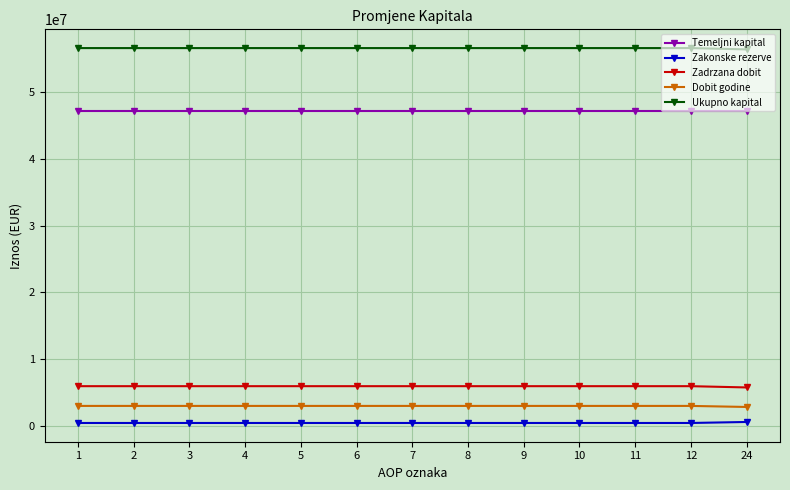

The value of Dobit godine at 12 is 3000148. True or false?

True